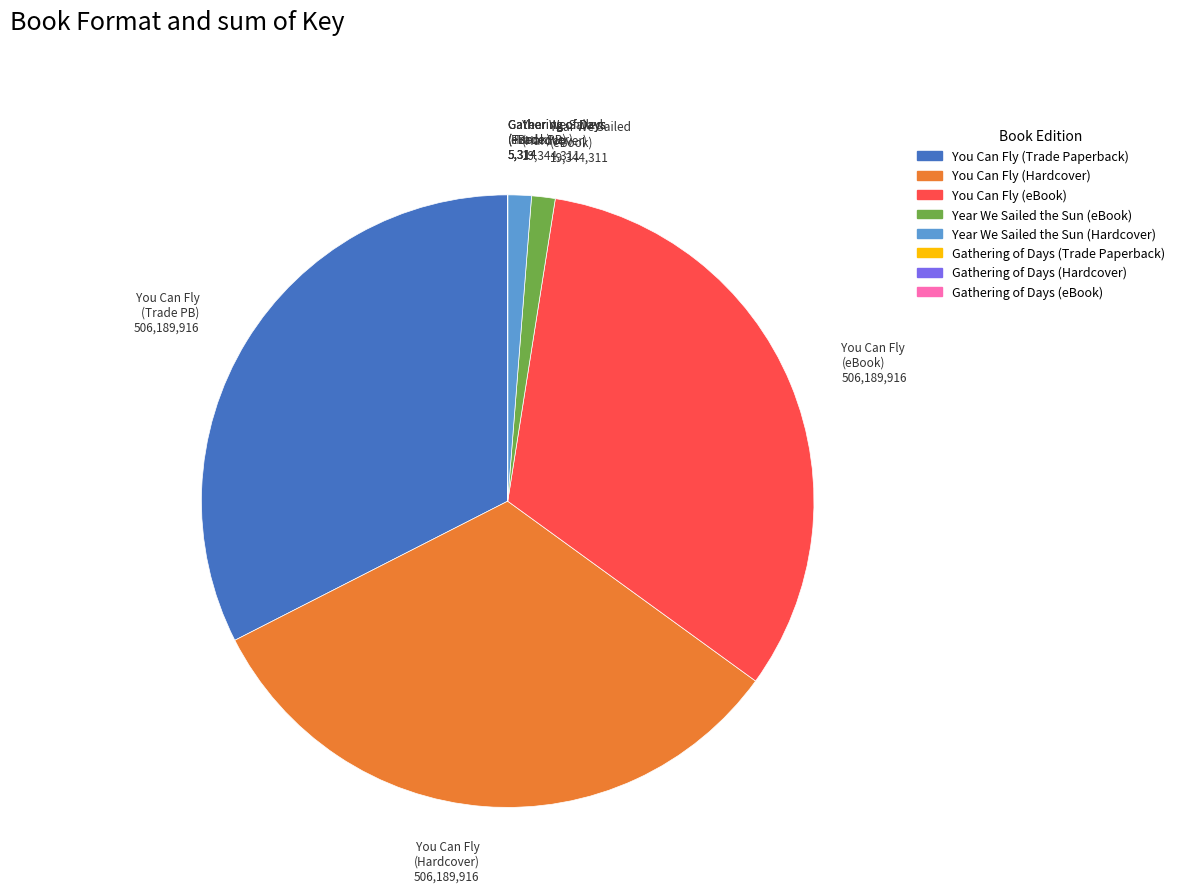

Is it true that You Can Fly (eBook) is 33% of the pie?

True